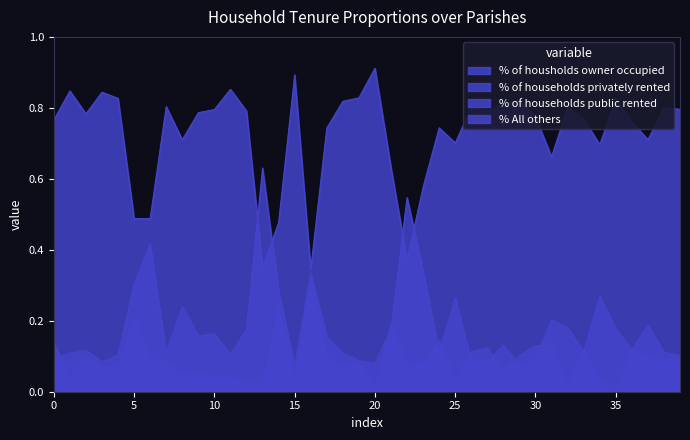

Does the chart display data point markers on the line(s)?

No